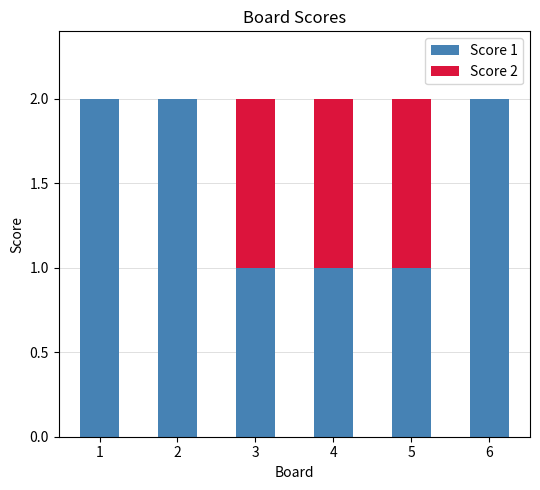

What are all the series names shown in the legend?

Score 1, Score 2